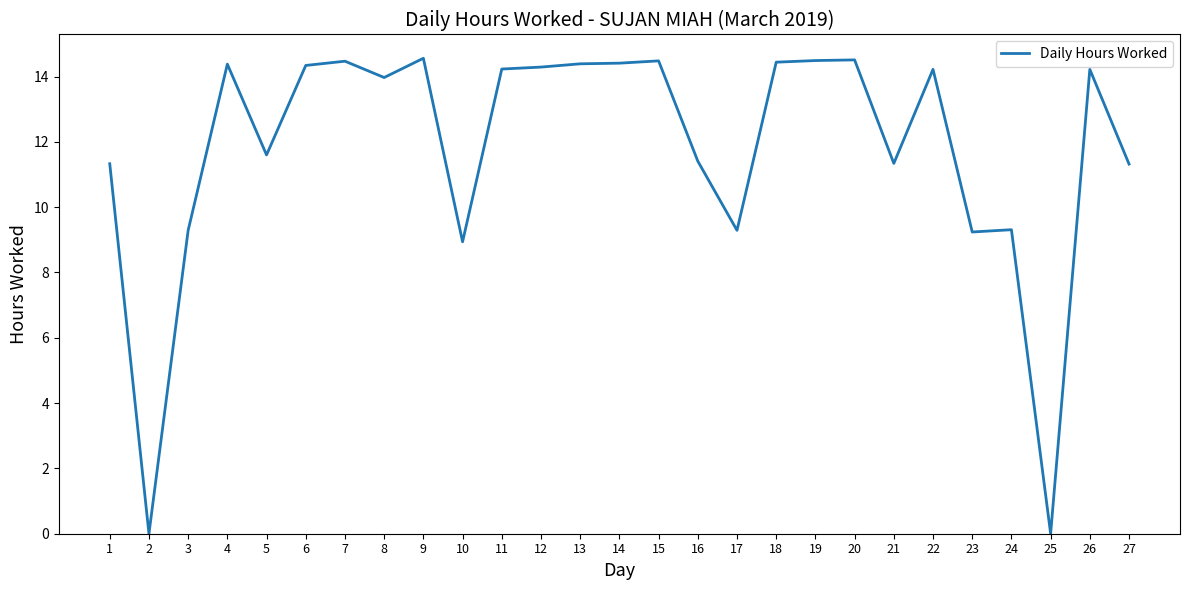

True or false: the data shows -4.8 at 25.

False